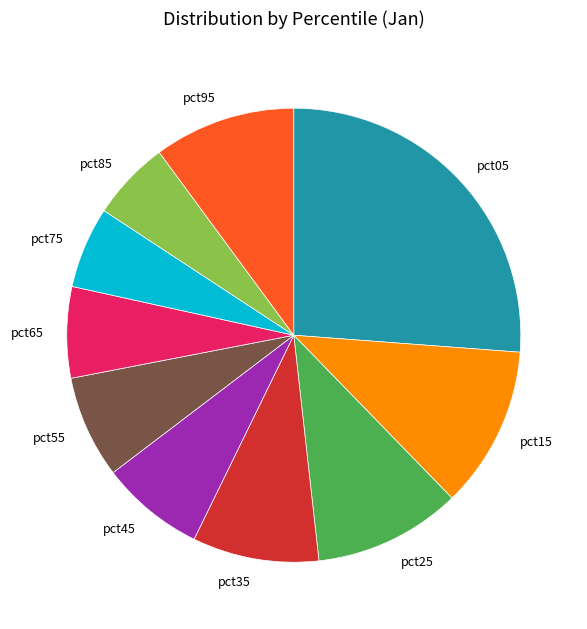

Does pct35 account for over 50% of the chart?

No